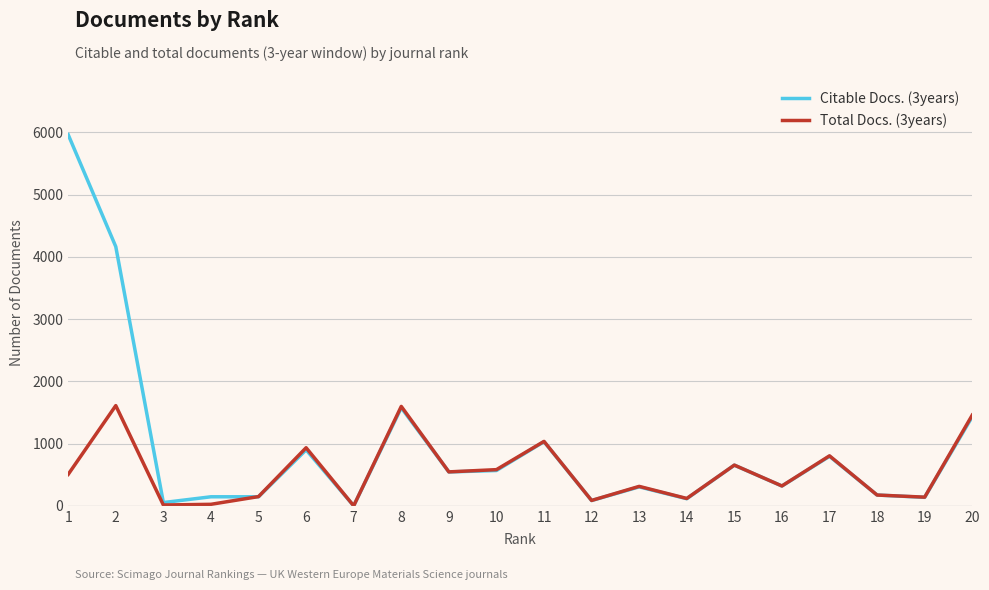

The value of Total Docs. (3years) at 11 is 1035. True or false?

True